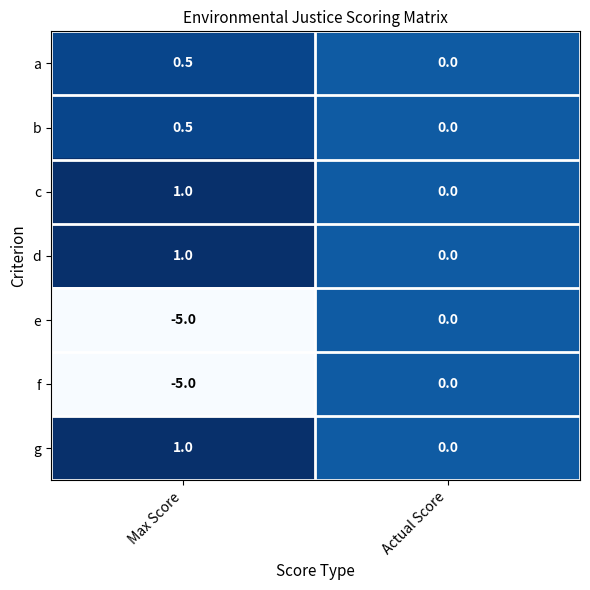

List the labels in order of b value, smallest first.

Actual Score, Max Score